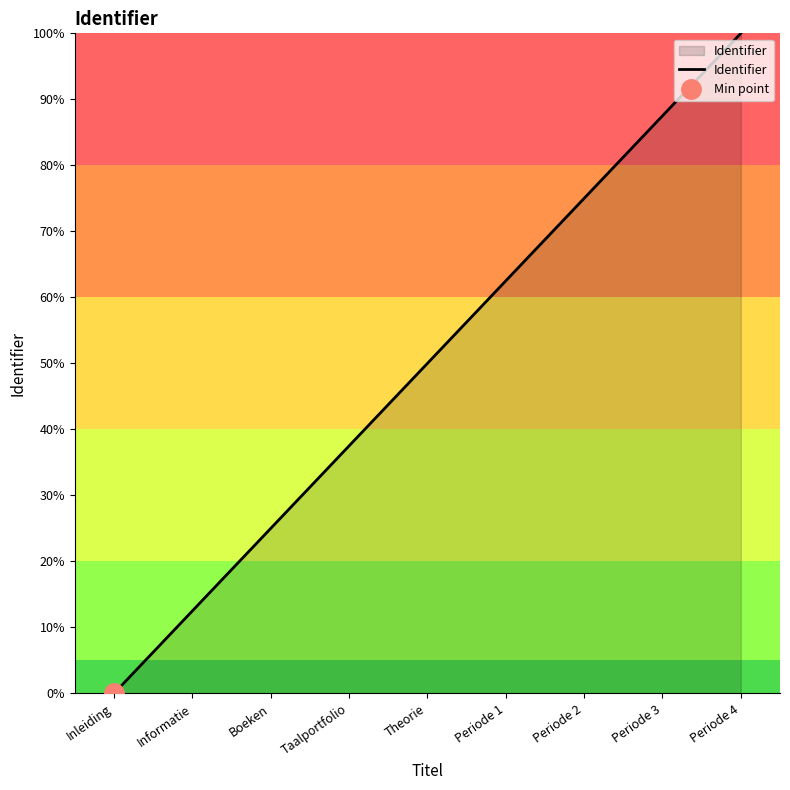

Does the chart have visible grid lines?

No